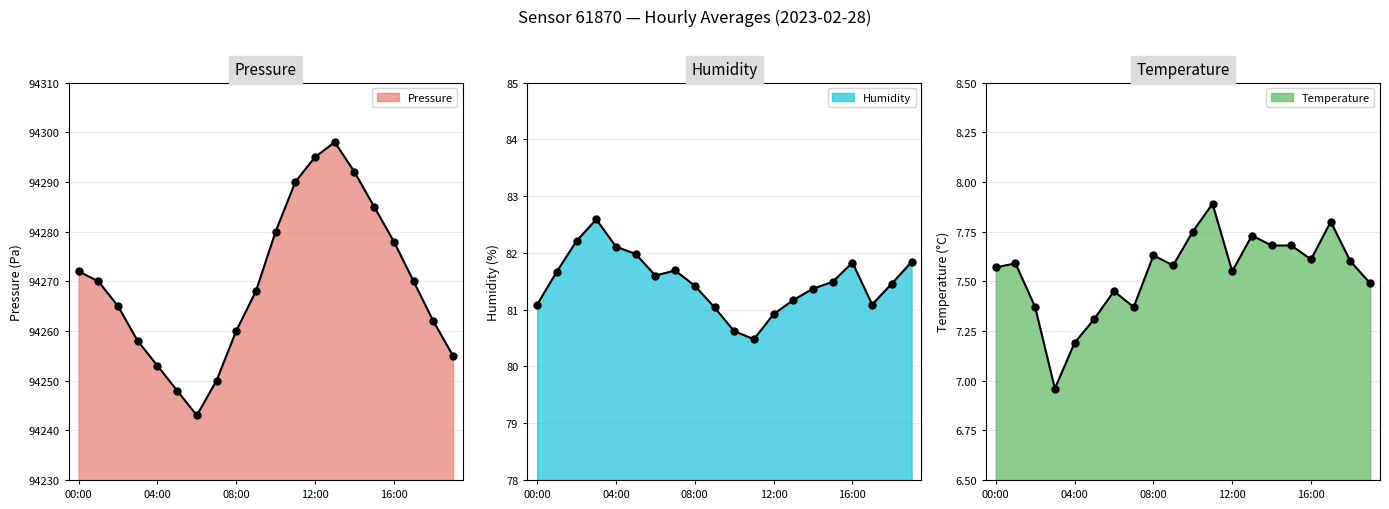

What is the sum of the humidity values at 13:00 and 11:00?

161.7